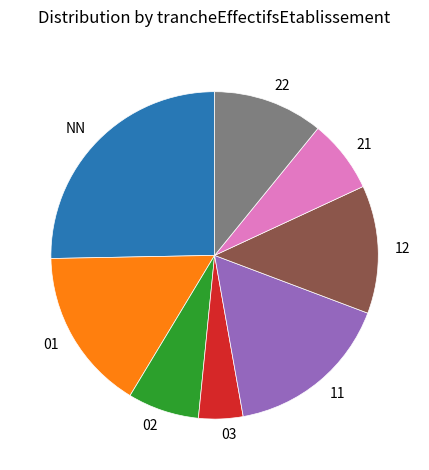

Do 21 and 03 together represent more than half of the pie?

No